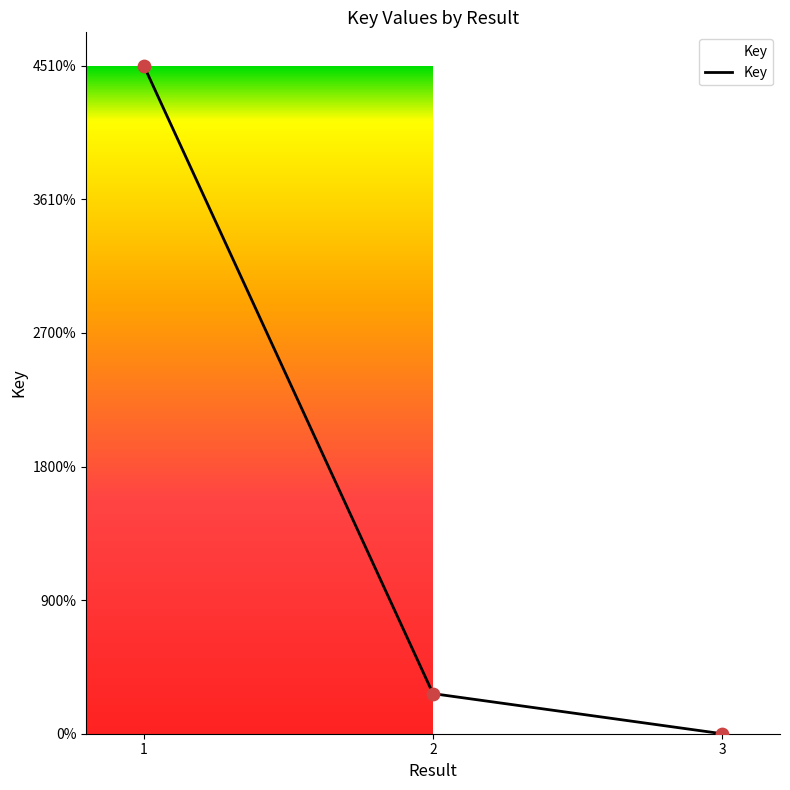

Is this an area chart (filled region under the line)?

Yes